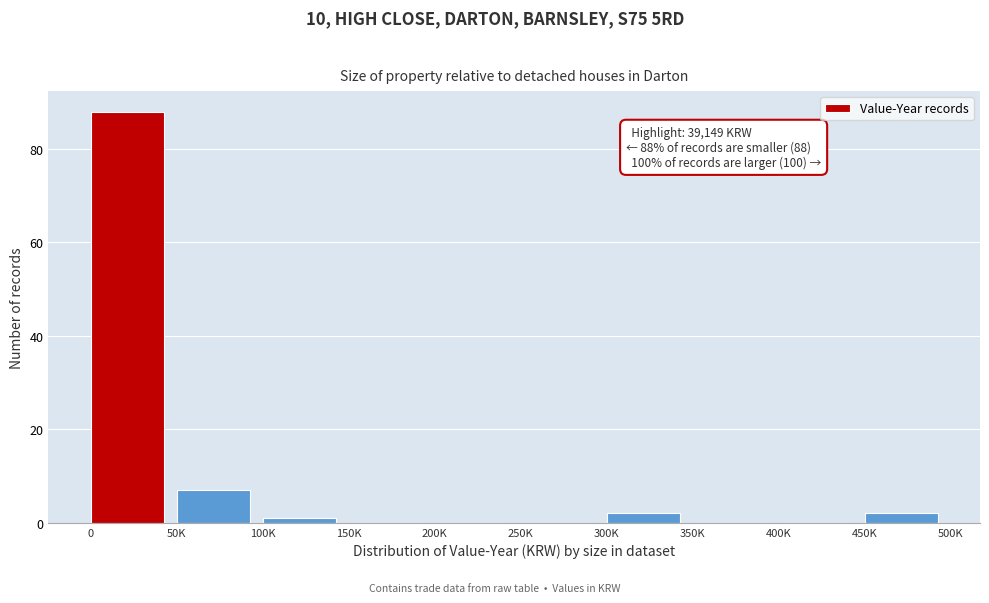

Reading left to right, transcribe all the data shown in this chart.

0=88	50K=7	100K=1	150K=0	200K=0	250K=0	300K=2	350K=0	400K=0	450K=2